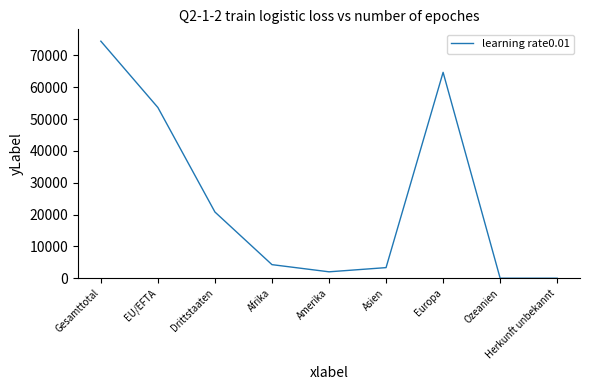

What is the approximate value at Afrika, to the nearest 100?

4300